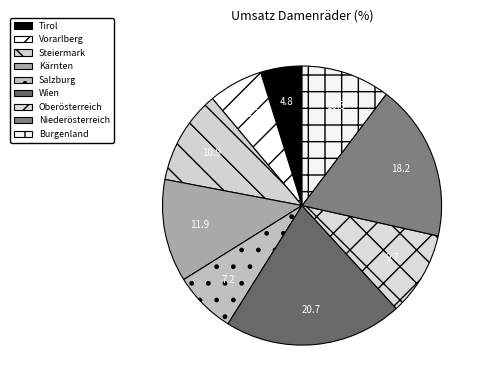

Count the number of slices in the pie.

9